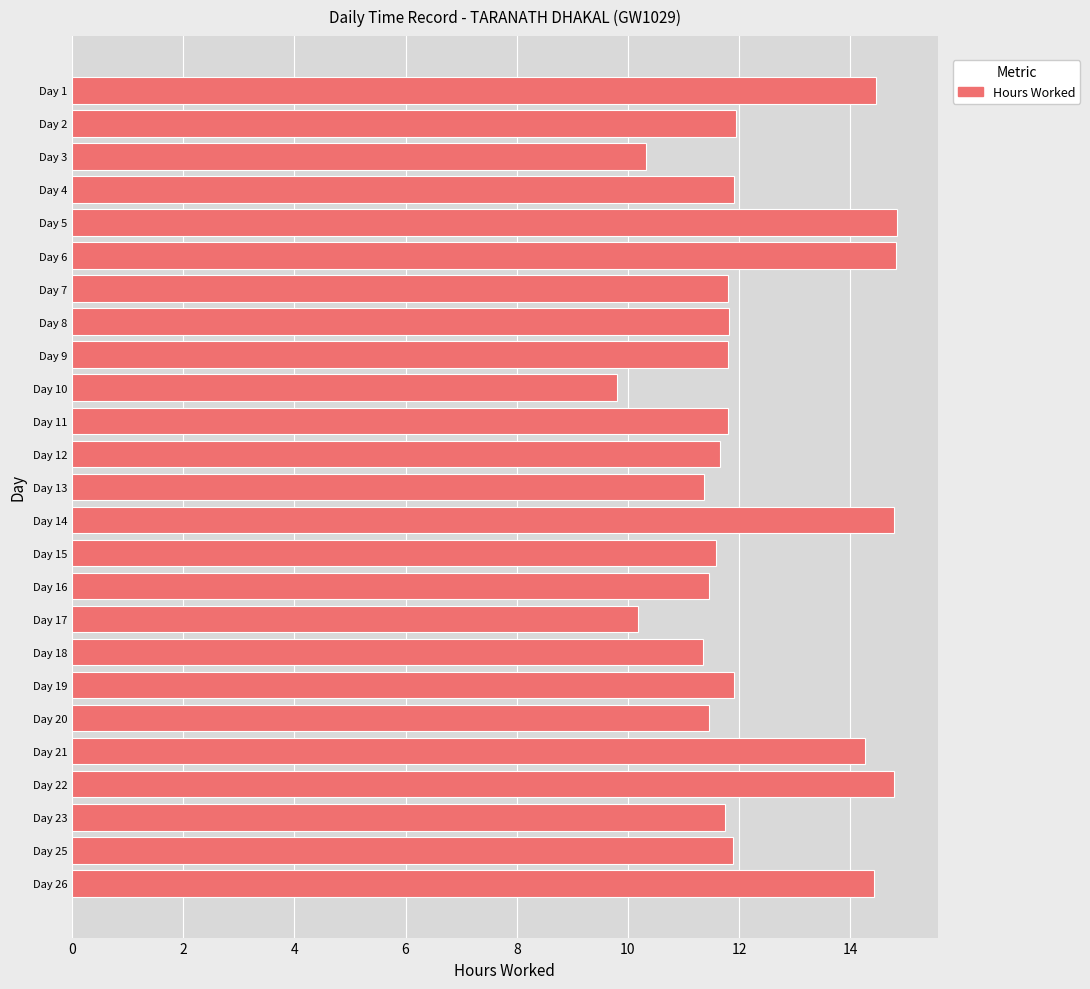

What is the value of the 12th bar from the top?

11.7